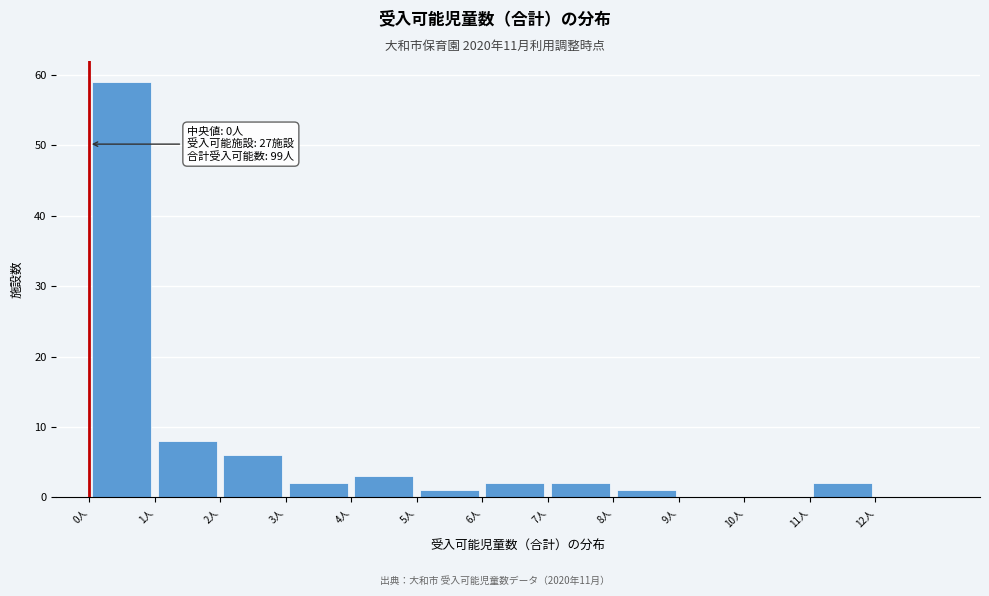

Over which range of the x-axis is the bar tallest?

0 to 1